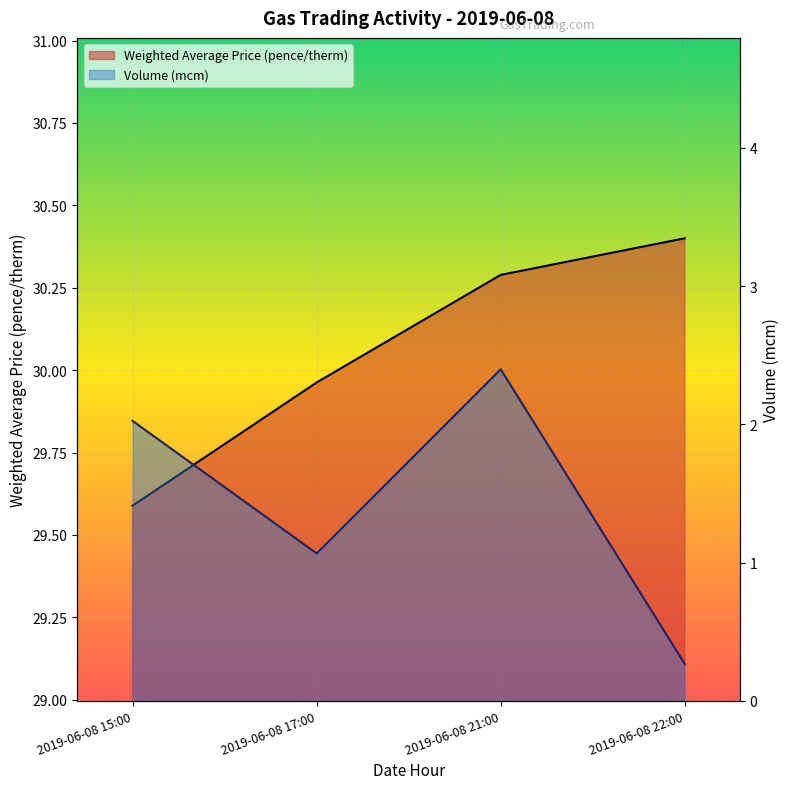

What are all the series names shown in the legend?

Weighted Average Price (pence/therm), Volume (mcm)